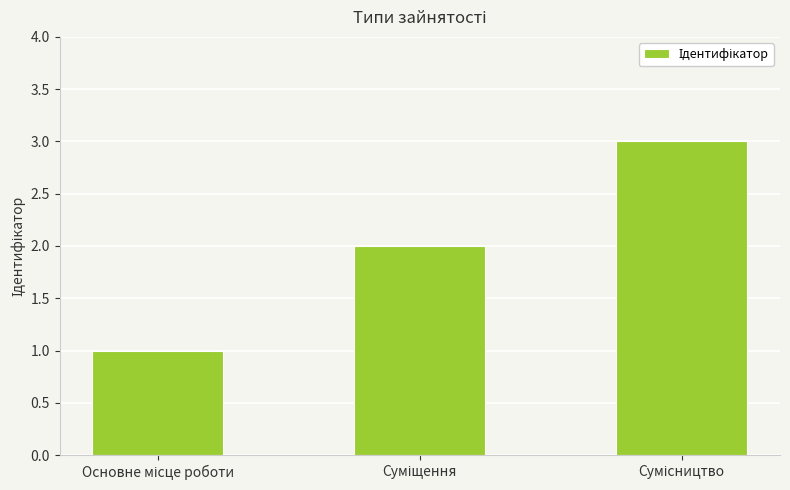

What is the sum of all values?

6